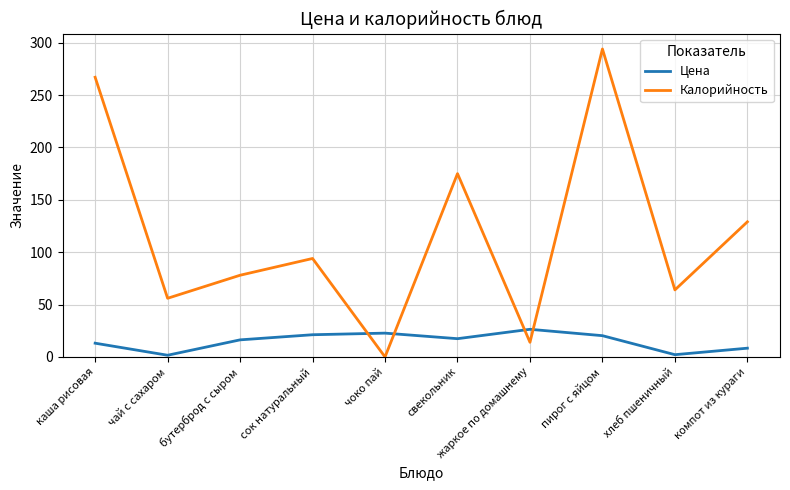

Between which two adjacent categories do Калорийность and Цена first intersect?

сок натуральный and чоко пай